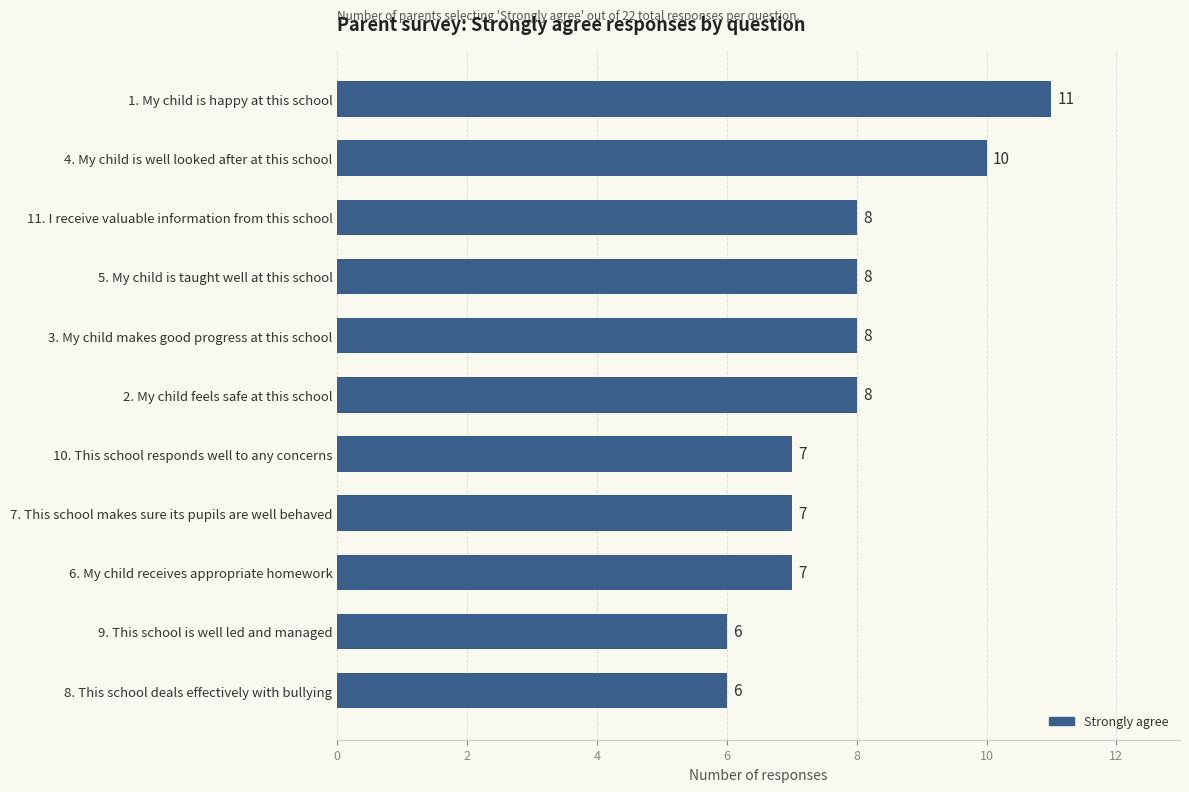

Is it true that the value at 8. This school deals effectively with bullying is 3?

False